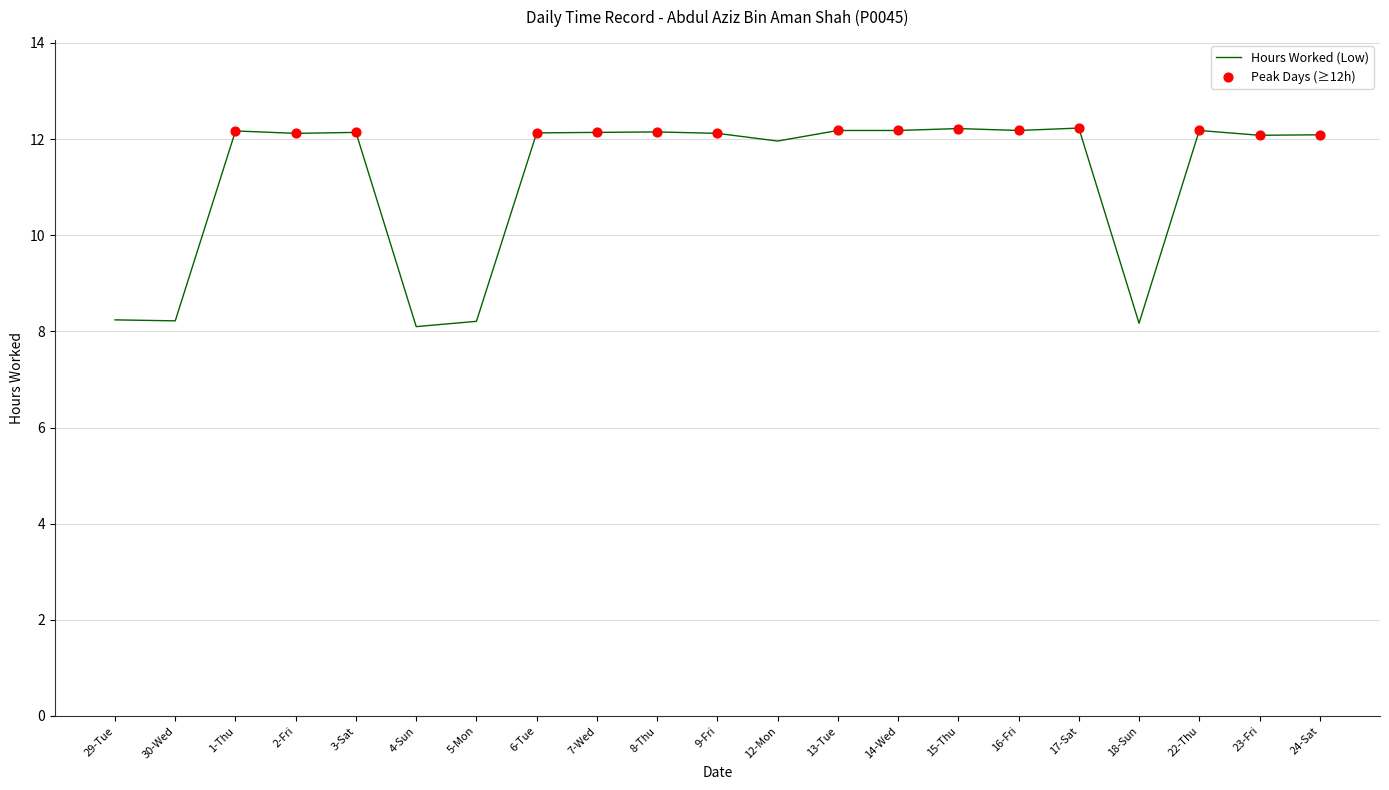

What is the change in value from 9-Fri to 12-Mon?

-0.2